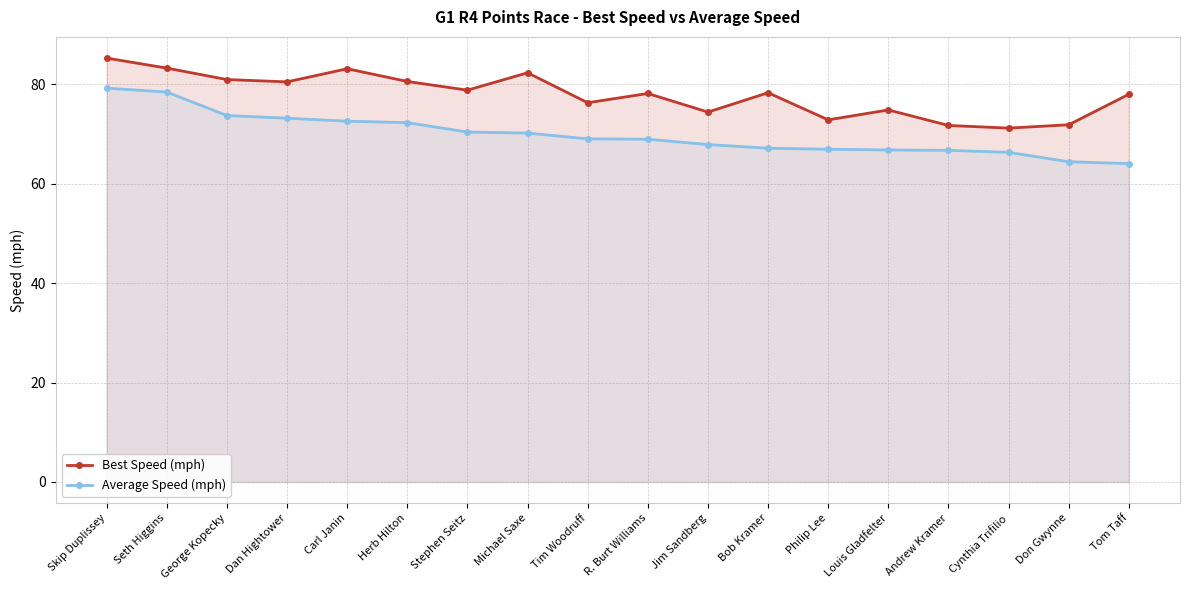

What are all the series names shown in the legend?

Best Speed (mph), Average Speed (mph)